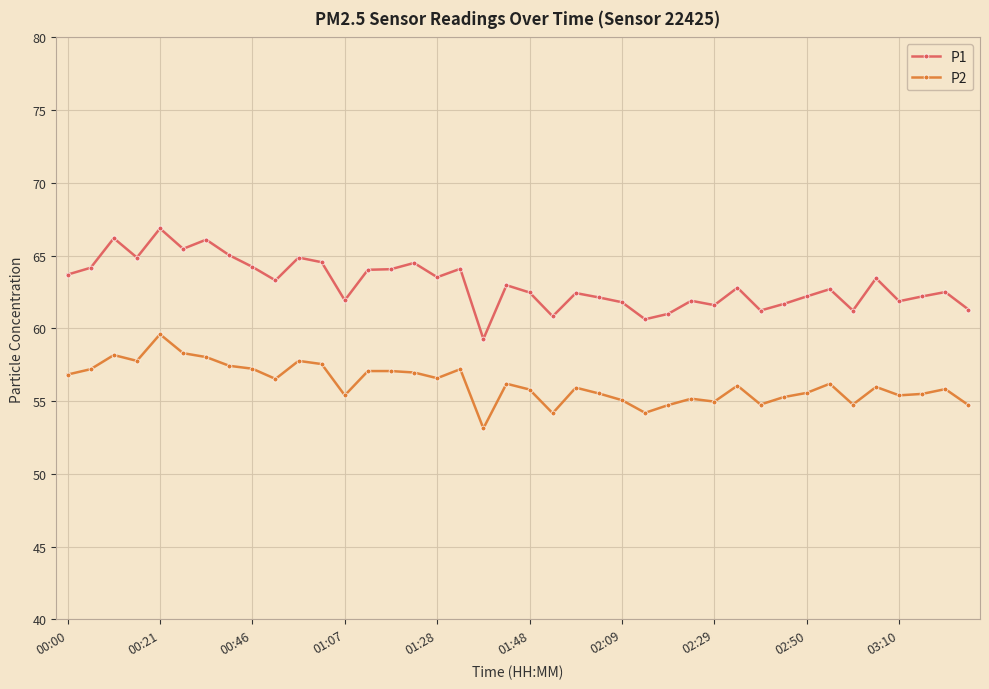

Does the chart have visible grid lines?

Yes